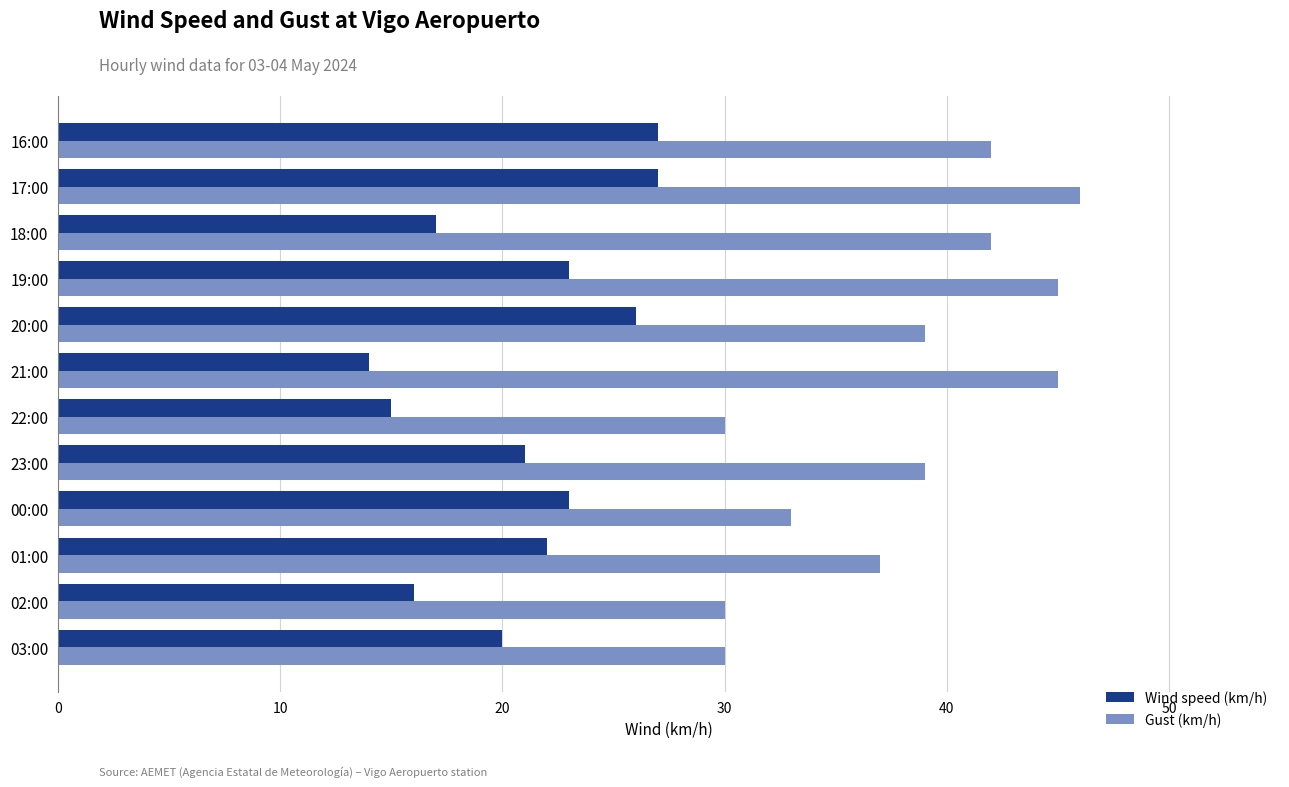

The Wind speed (km/h) series shows 23 at 19:00. True or false?

True